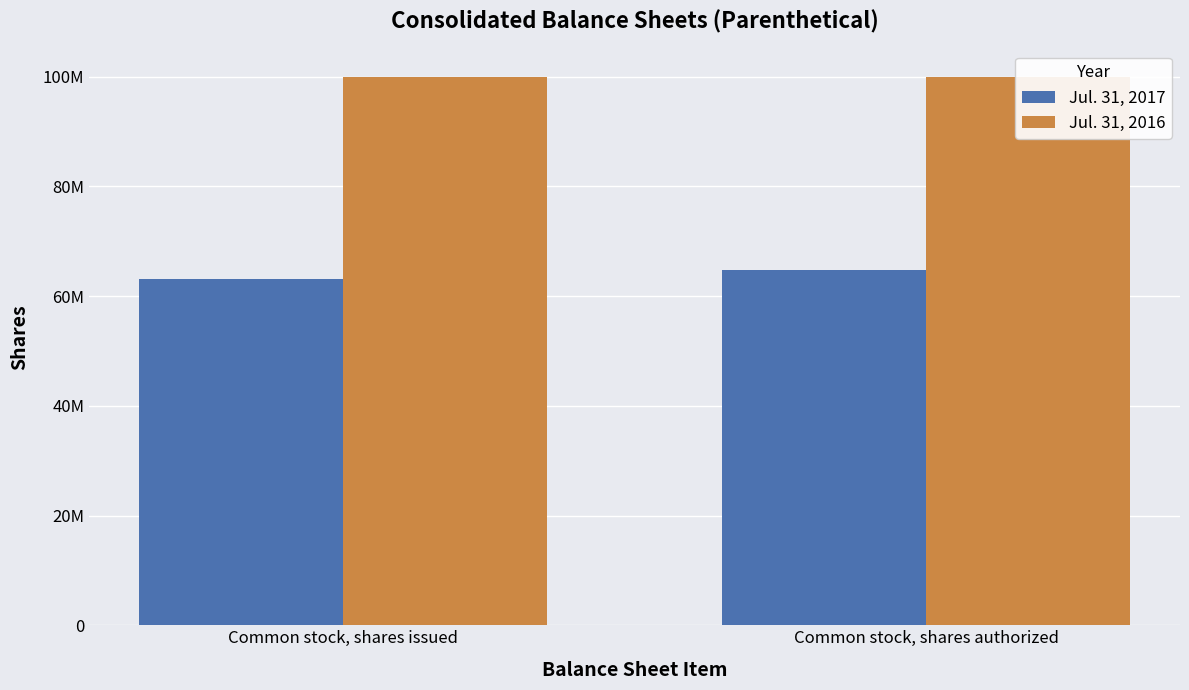

At which category is the sum across all series the highest?

Common stock, shares authorized